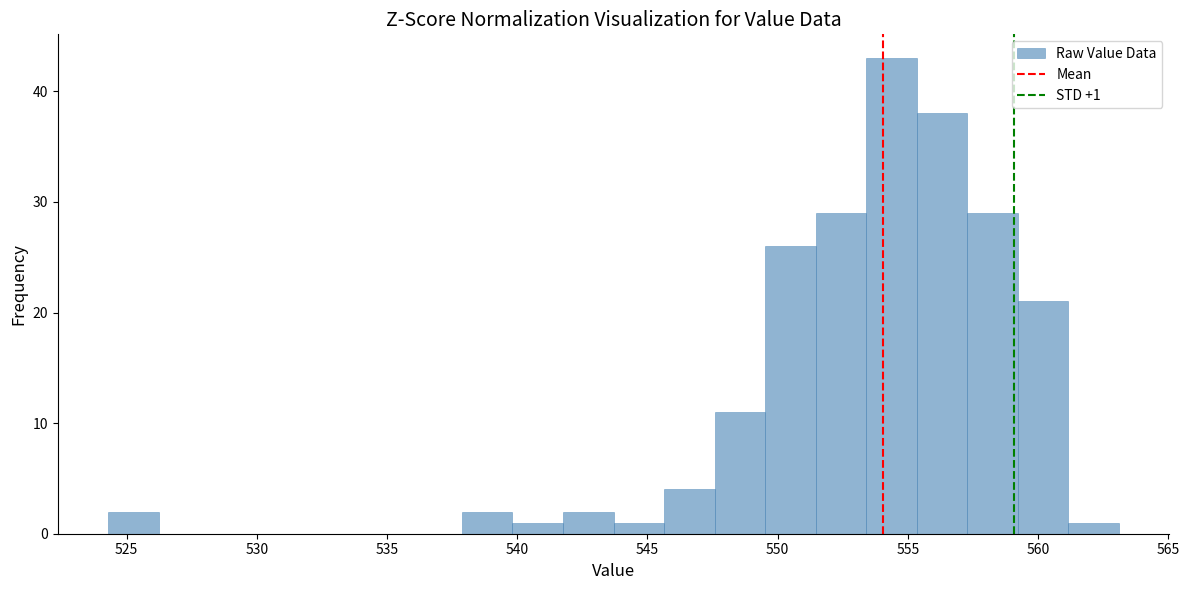

Around what value on the x-axis is the tallest bar? Give the approximate position of its centre, as read against the axis.

554.5